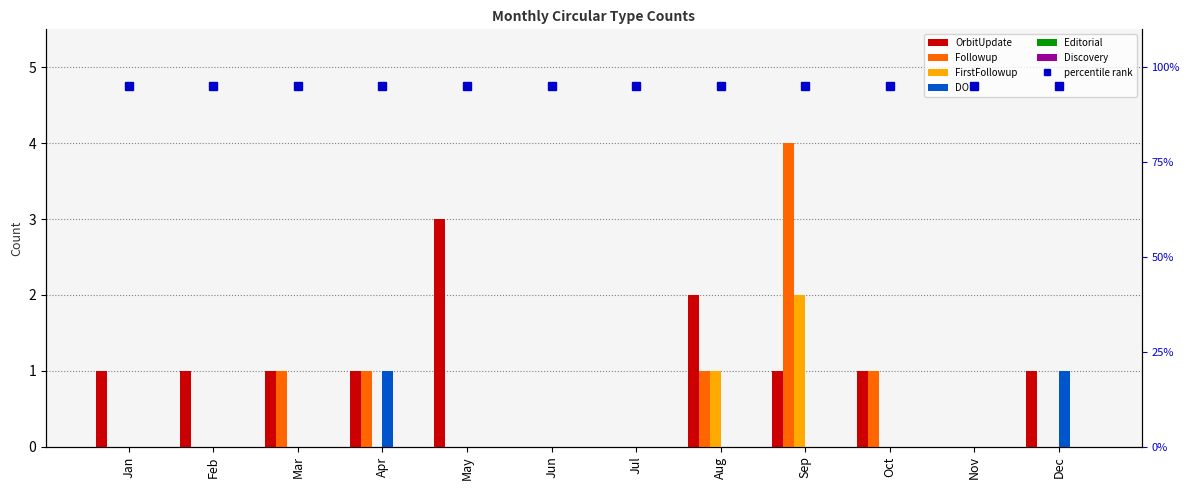

Which series has the largest total across all categories?

OrbitUpdate